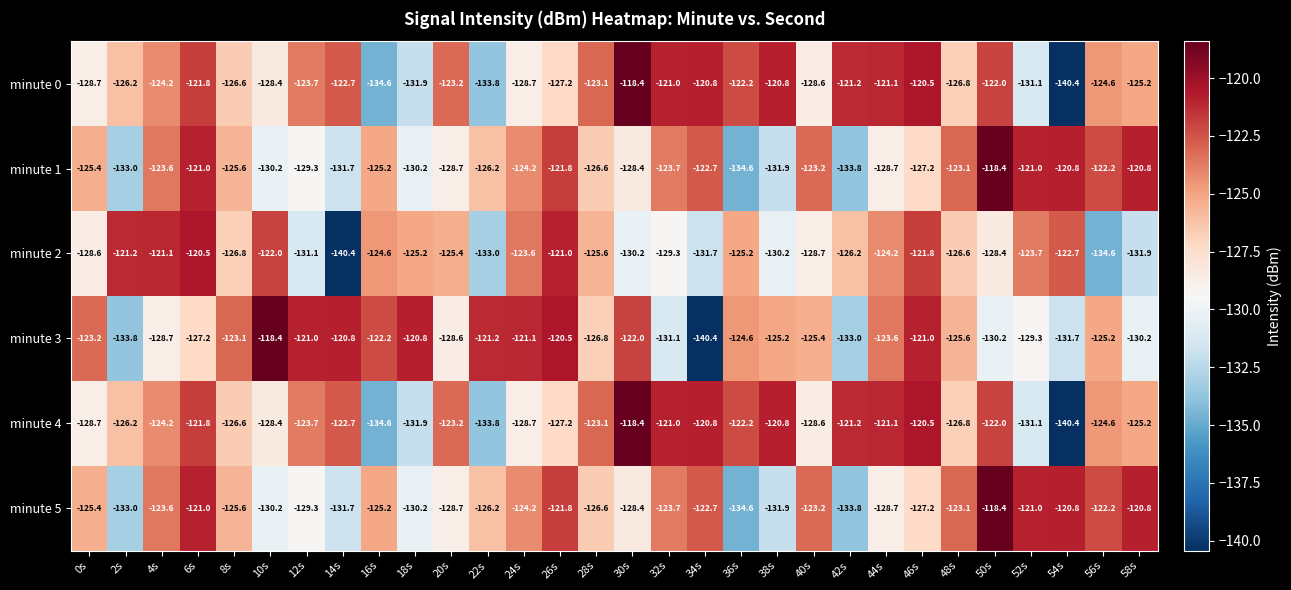

Read the minute 0 value at 18s.

-131.9